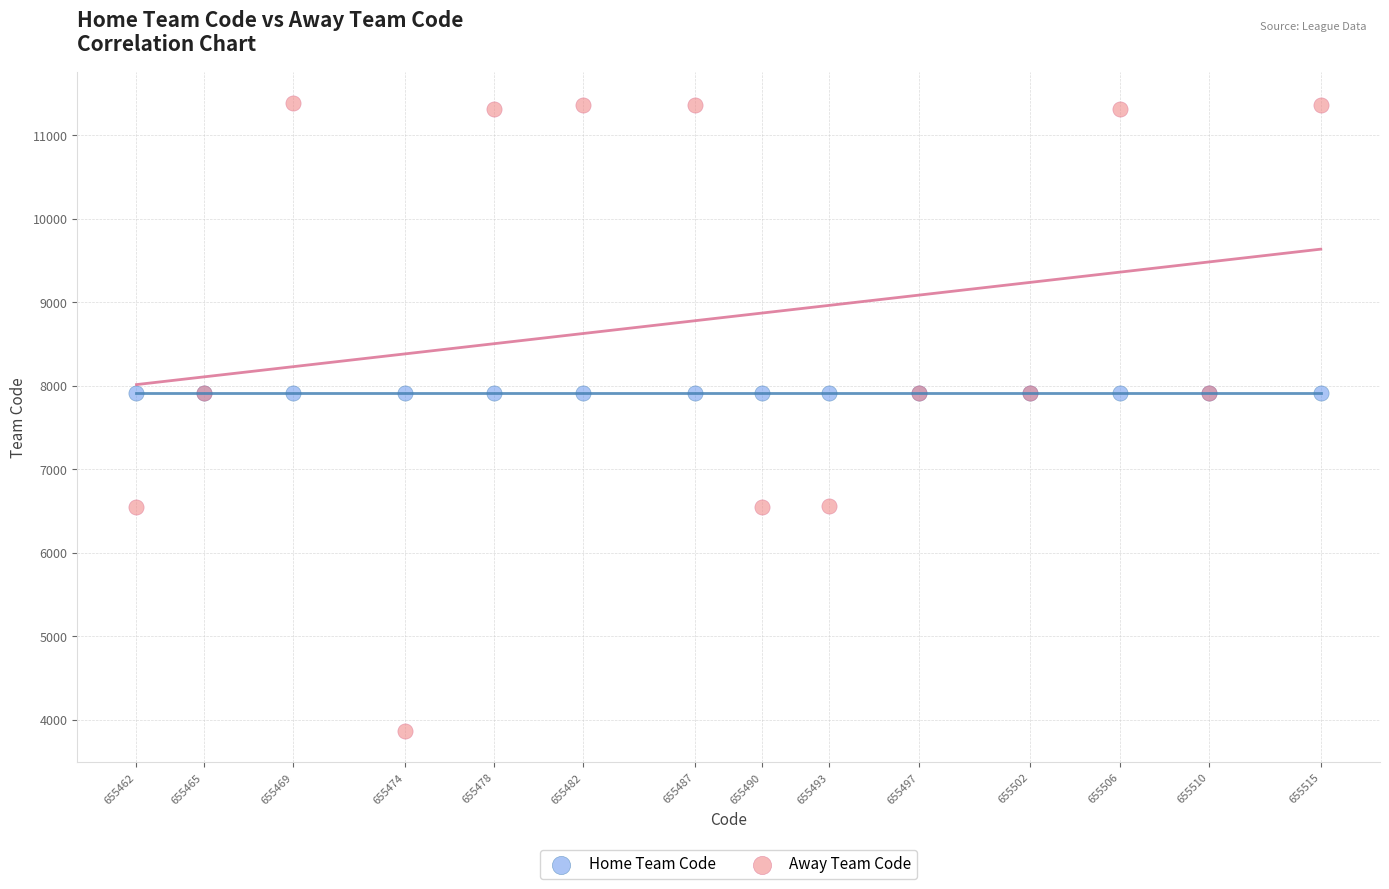

What are all the series names shown in the legend?

Home Team Code, Away Team Code